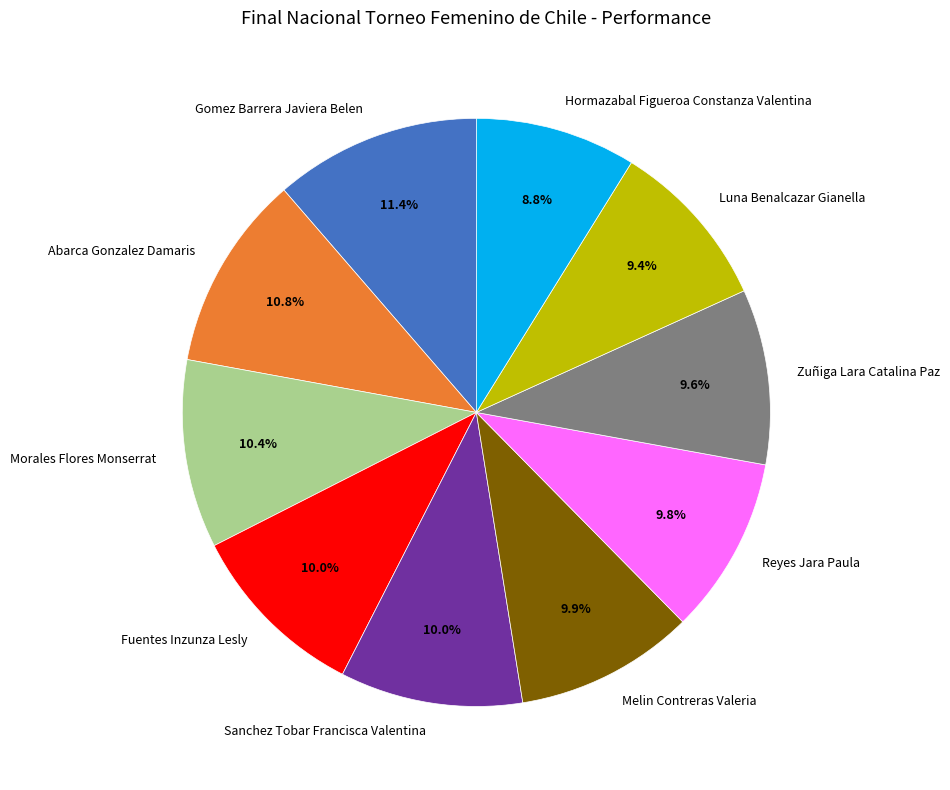

Between Sanchez Tobar Francisca Valentina and Luna Benalcazar Gianella, which is larger?

Sanchez Tobar Francisca Valentina